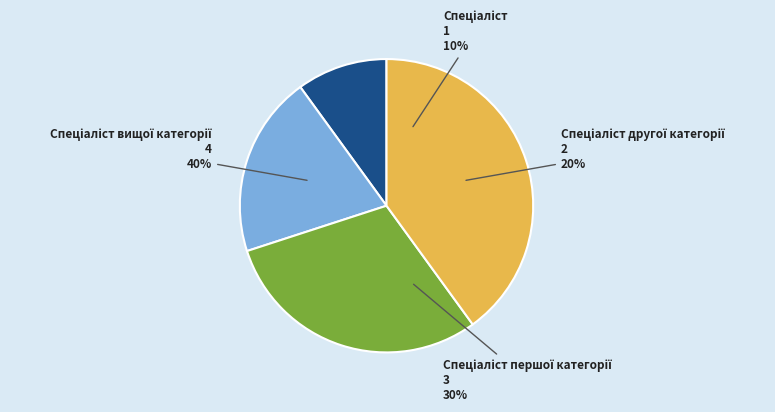

Is Спеціаліст the majority of the pie?

No